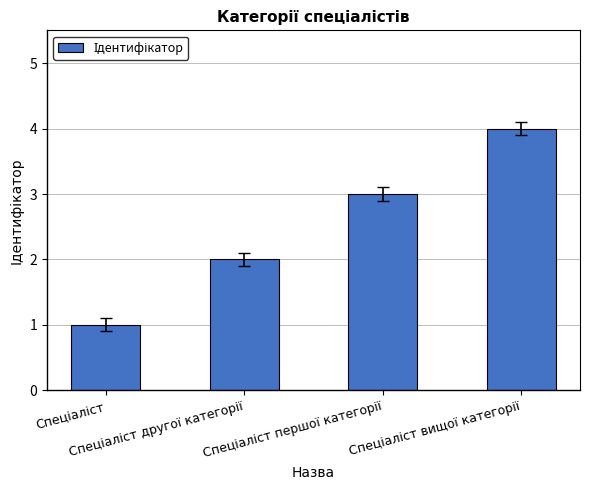

What is the maximum value shown in the chart?

4